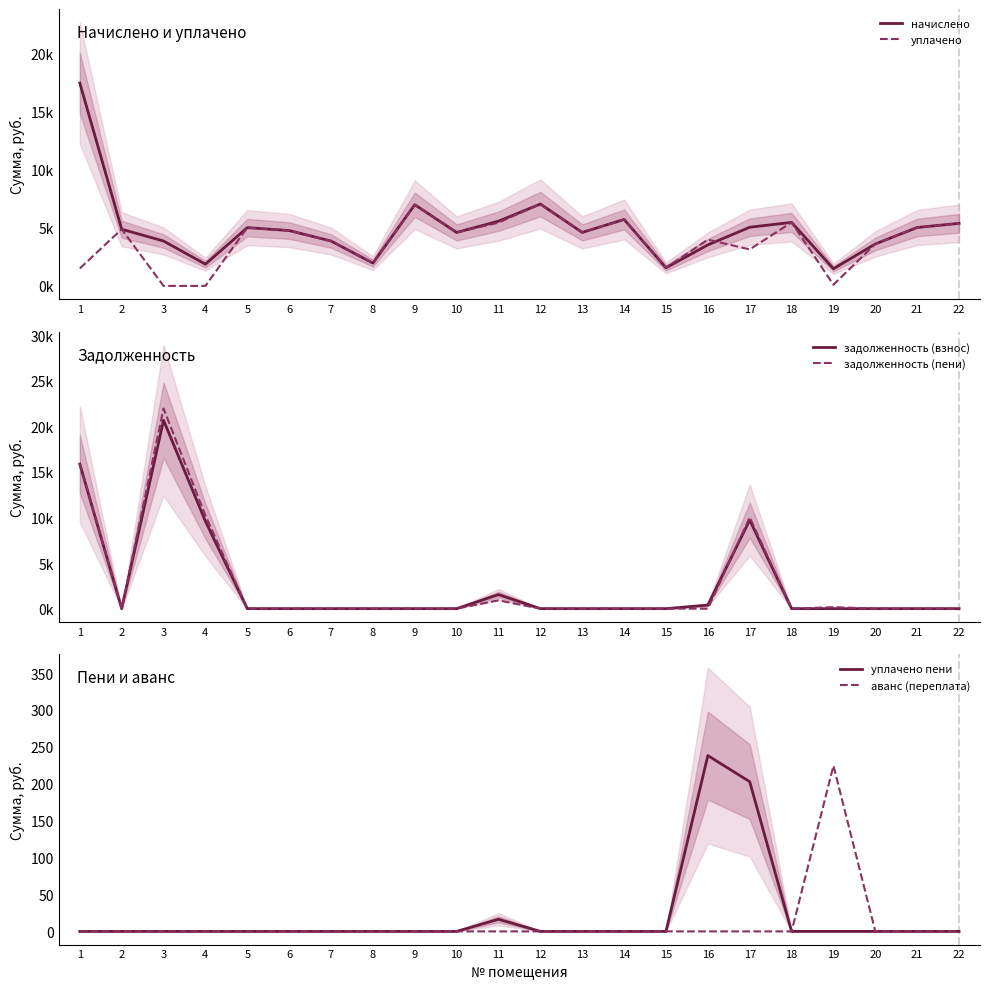

How many values in аванс (переплата) are above zero?

1